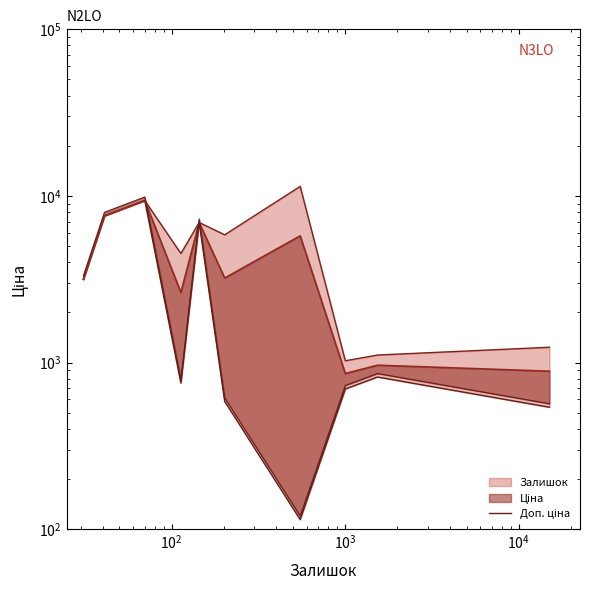

How many interior local valleys (lower than both neighbors) does the data have?

2